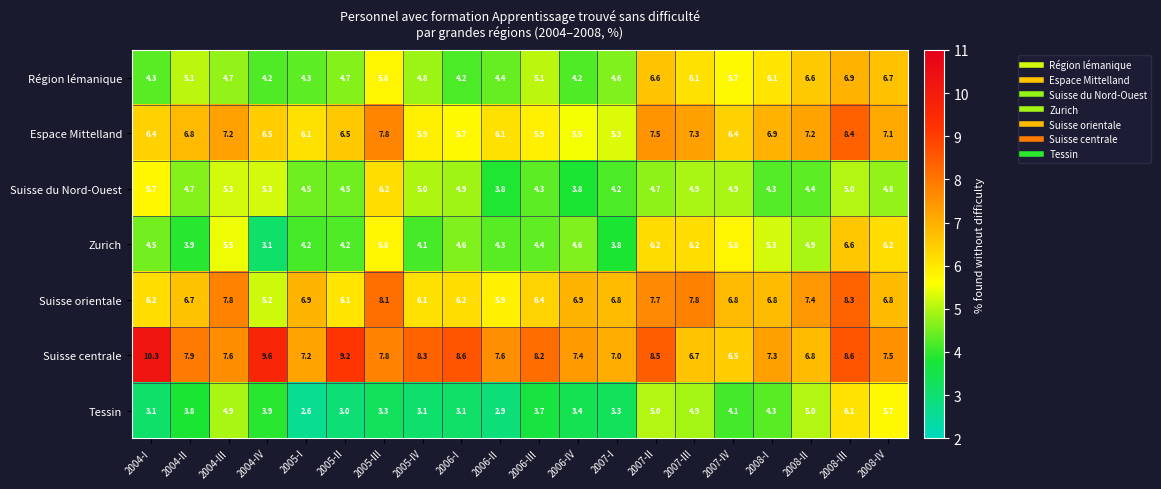

The Tessin series shows 0.8 at 2006-I. True or false?

False